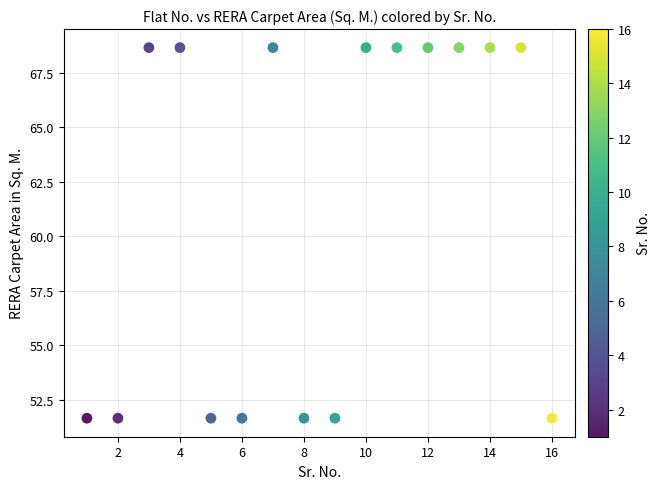

What is the range of X values (max minus min)?

15.0